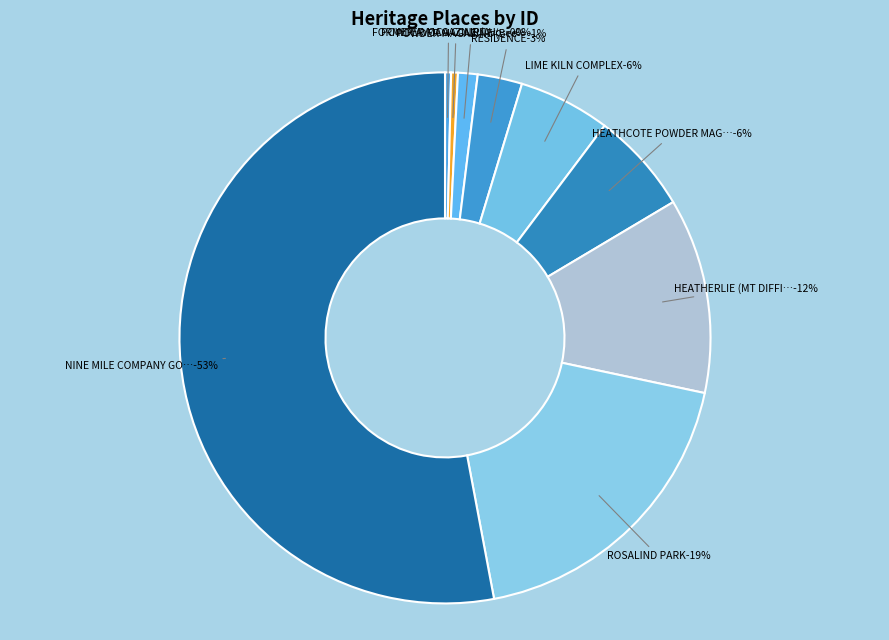

Which category has the biggest portion of the pie?

NINE MILE COMPANY GOLD MINE